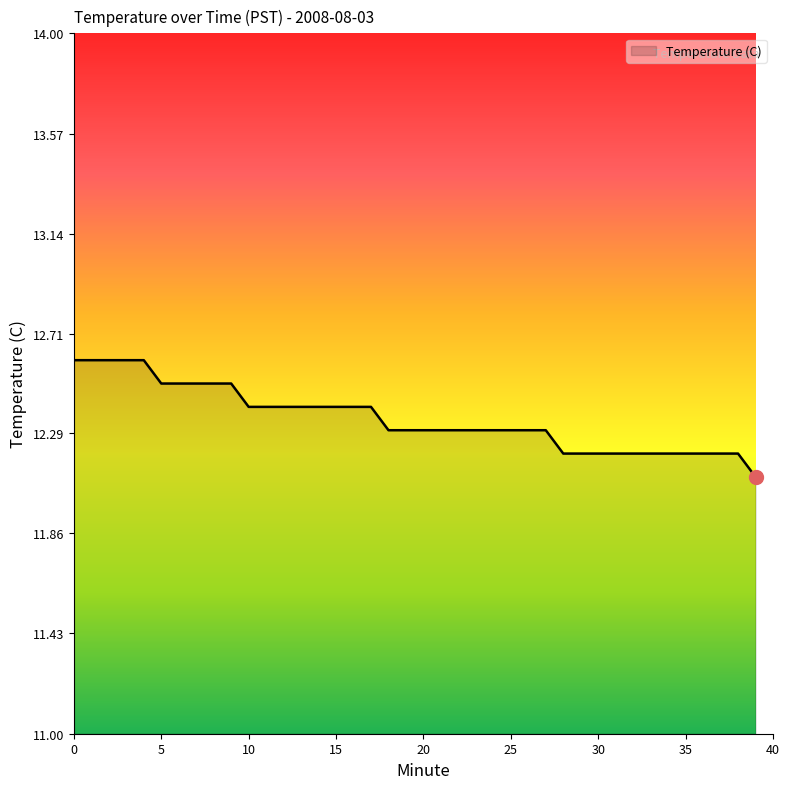

Reading left to right, extract all data points from this chart.

12.6	12.6	12.6	12.6	12.6	12.5	12.5	12.5	12.5	12.5	12.4	12.4	12.4	12.4	12.4	12.4	12.4	12.4	12.3	12.3	12.3	12.3	12.3	12.3	12.3	12.3	12.3	12.3	12.2	12.2	12.2	12.2	12.2	12.2	12.2	12.2	12.2	12.2	12.2	12.1